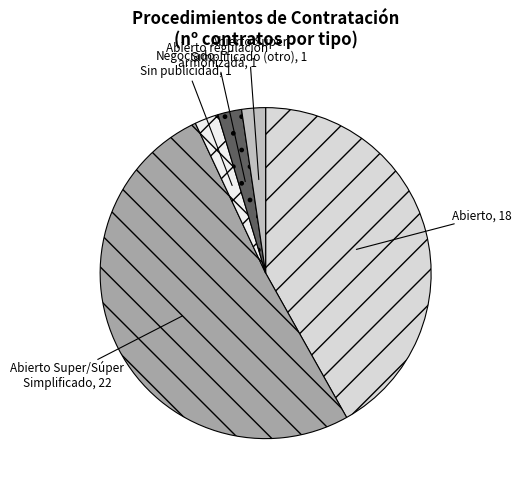

What is the largest slice in the pie chart?

Abierto Super/Súper Simplificado